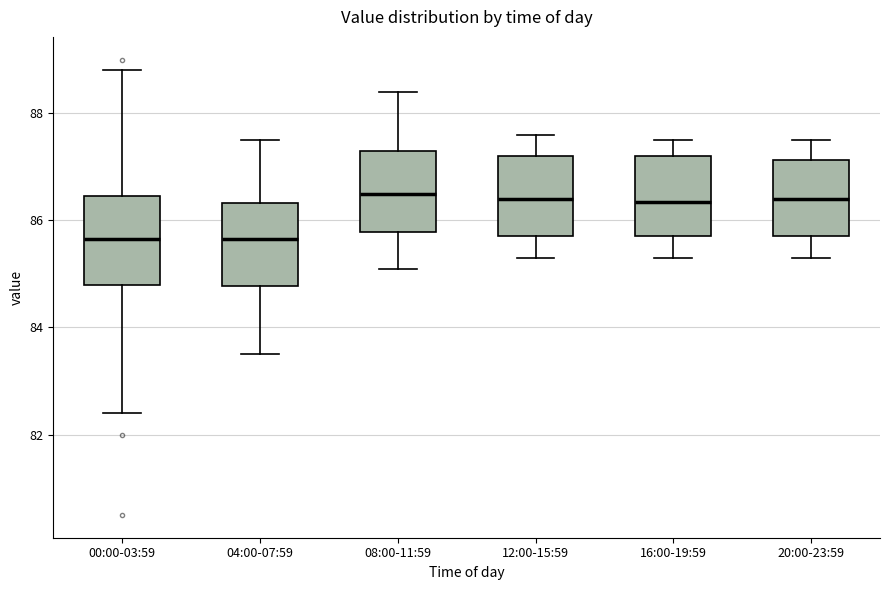

Where is the upper edge of the box for 04:00-07:59 on the y-axis? The values are not printed on the chart, so give them approximately, as read against the axis.

86.4